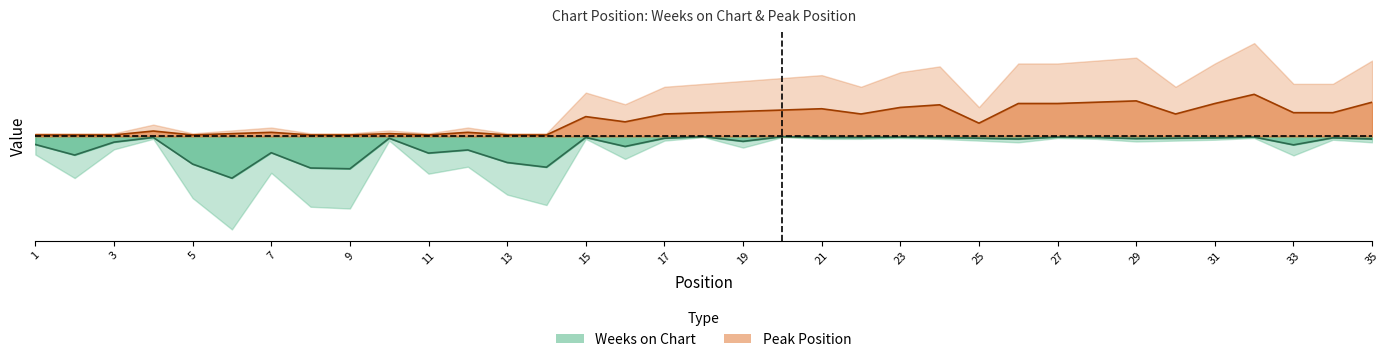

Reading right to left, list all the values displayed in this chart.

Weeks on Chart: 35=-0.0	34=-0.0	33=-0.0	32=-0.0	31=-0.0	30=-0.0	29=-0.0	28=-0.0	27=-0.0	26=-0.0	25=-0.0	24=-0.0	23=-0.0	22=-0.0	21=-0.0	20=-0.0	19=-0.0	18=-0.0	17=-0.0	16=-0.0	15=-0.0	14=-0.1	13=-0.1	12=-0.0	11=-0.0	10=-0.0	9=-0.1	8=-0.1	7=-0.0	6=-0.1	5=-0.1	4=-0.0	3=-0.0	2=-0.1	1=-0.0
Peak Position: 35=0.1	34=0.1	33=0.1	32=0.1	31=0.1	30=0.1	29=0.1	28=0.1	27=0.1	26=0.1	25=0.0	24=0.1	23=0.1	22=0.1	21=0.1	20=0.1	19=0.1	18=0.1	17=0.1	16=0.0	15=0.1	14=0.0	13=0.0	12=0.0	11=0.0	10=0.0	9=0.0	8=0.0	7=0.0	6=0.0	5=0.0	4=0.0	3=0.0	2=0.0	1=0.0